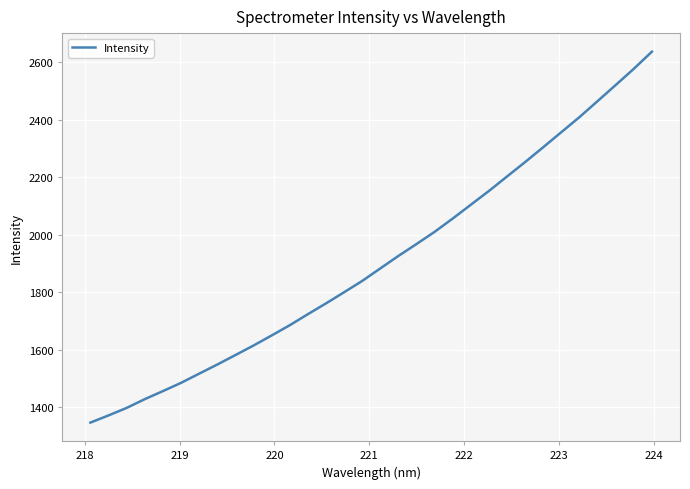

What is the minimum value shown in the chart?

1347.2